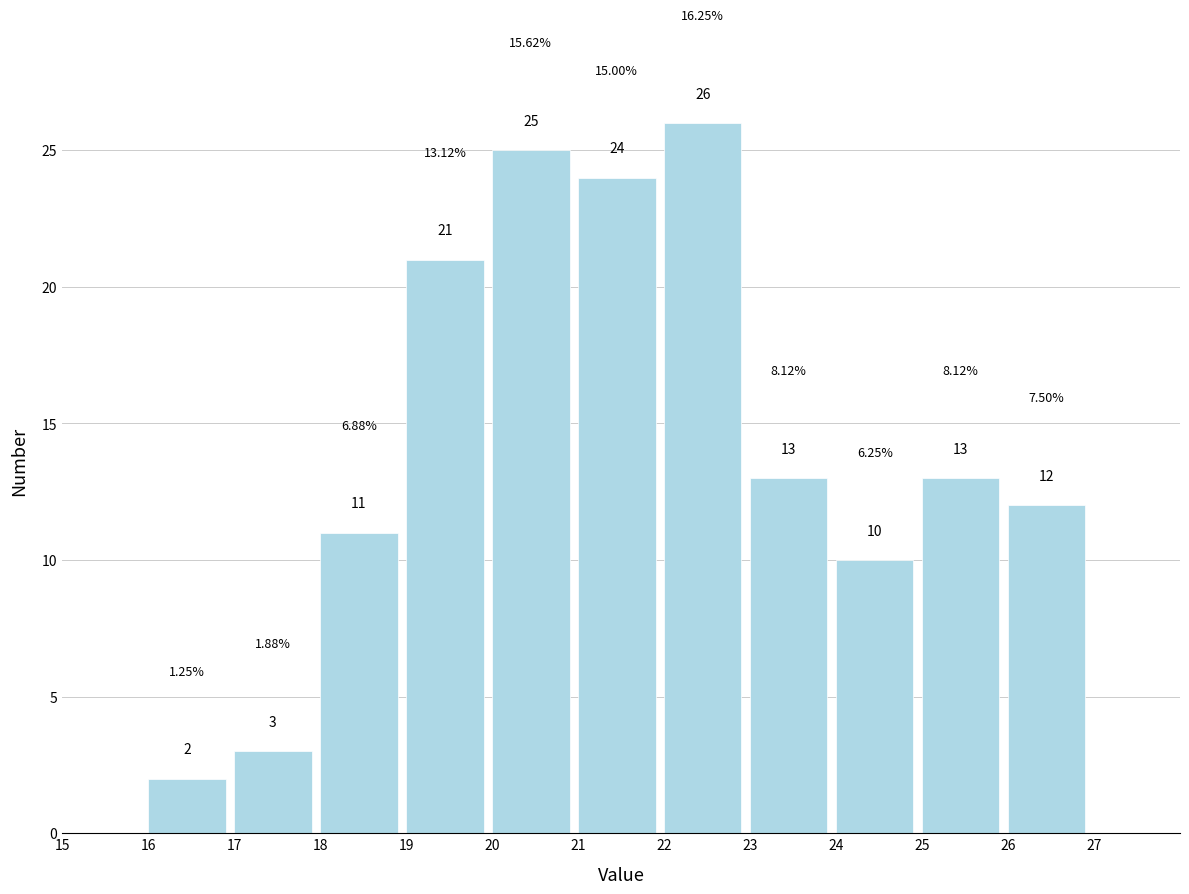

Which range on the x-axis has the tallest bar?

22 to 23